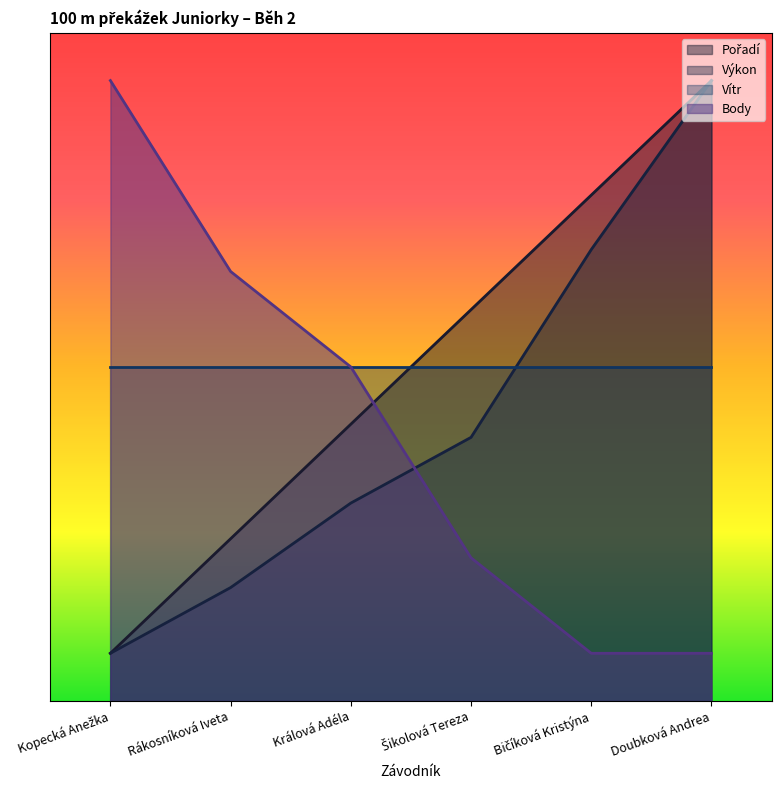

What is the average value of the Pořadí series?

3.5